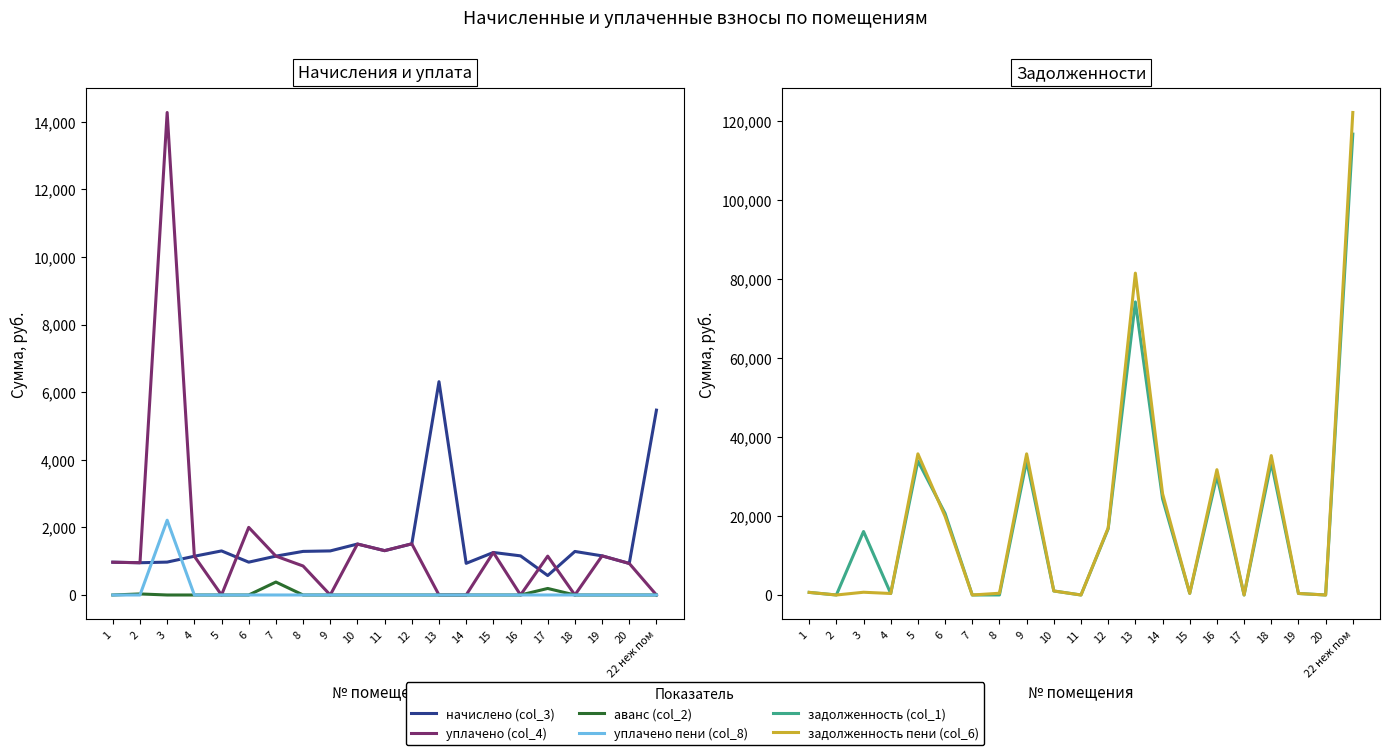

Is it true that задолженность пени (col_6) equals 35722.2 at 5?

True